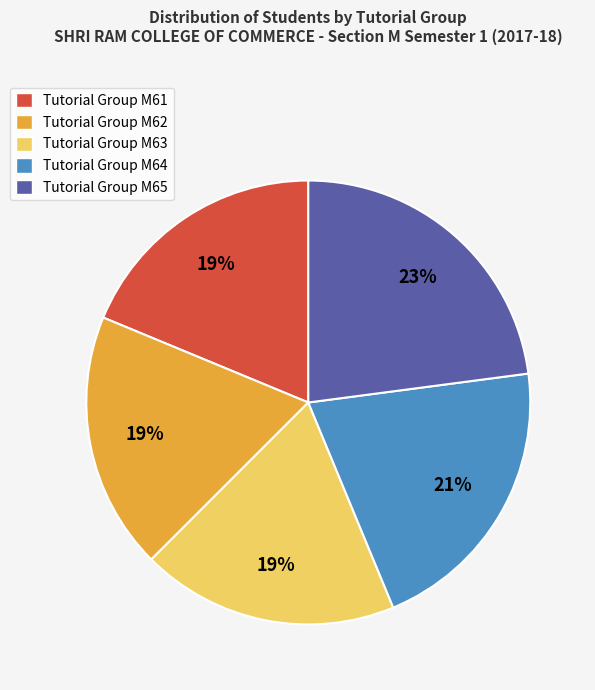

What is the largest slice in the pie chart?

Tutorial Group M65